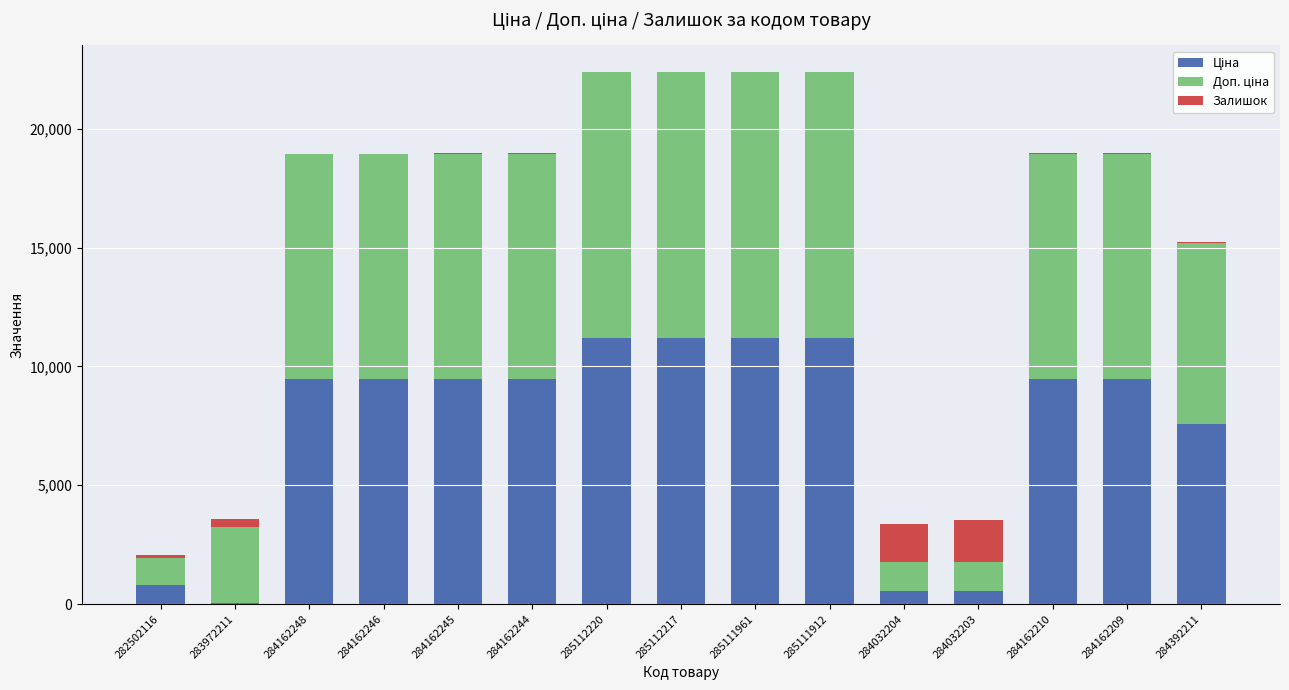

What is the total value across all series at 284392211?

15236.1